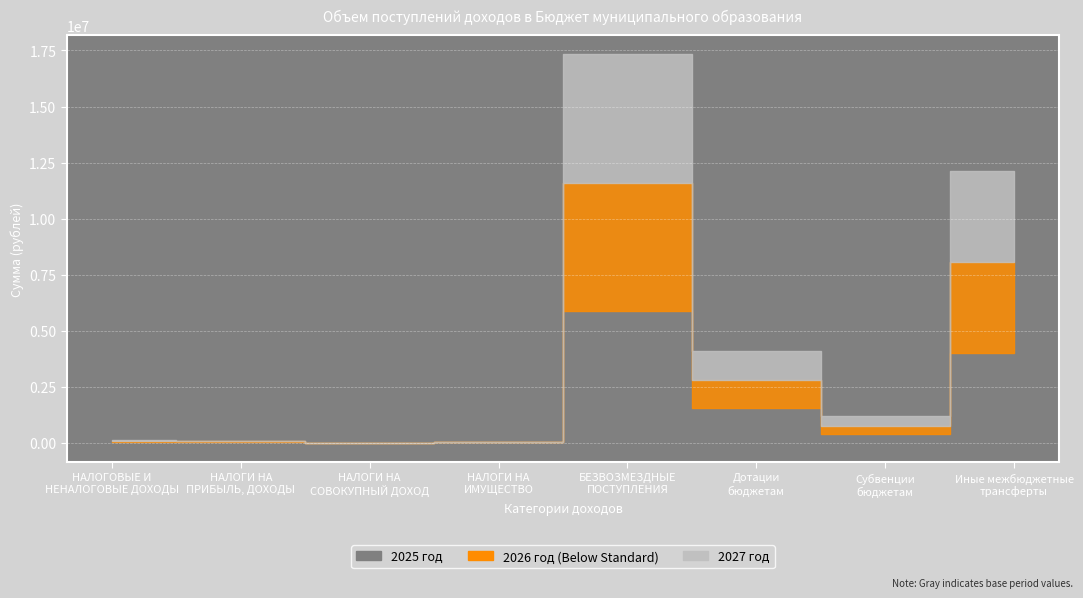

What is the difference between the second highest and minimum values in the 2026 год series?

4044484